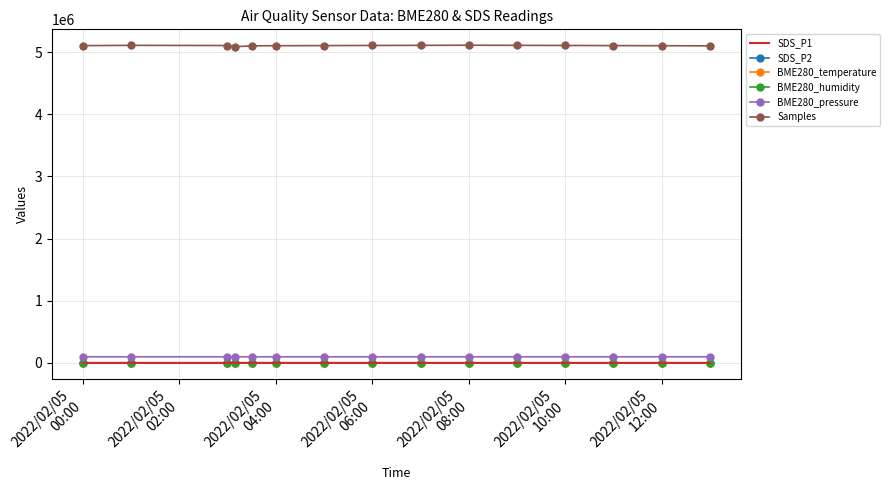

Which series has the largest range (max minus min)?

Samples